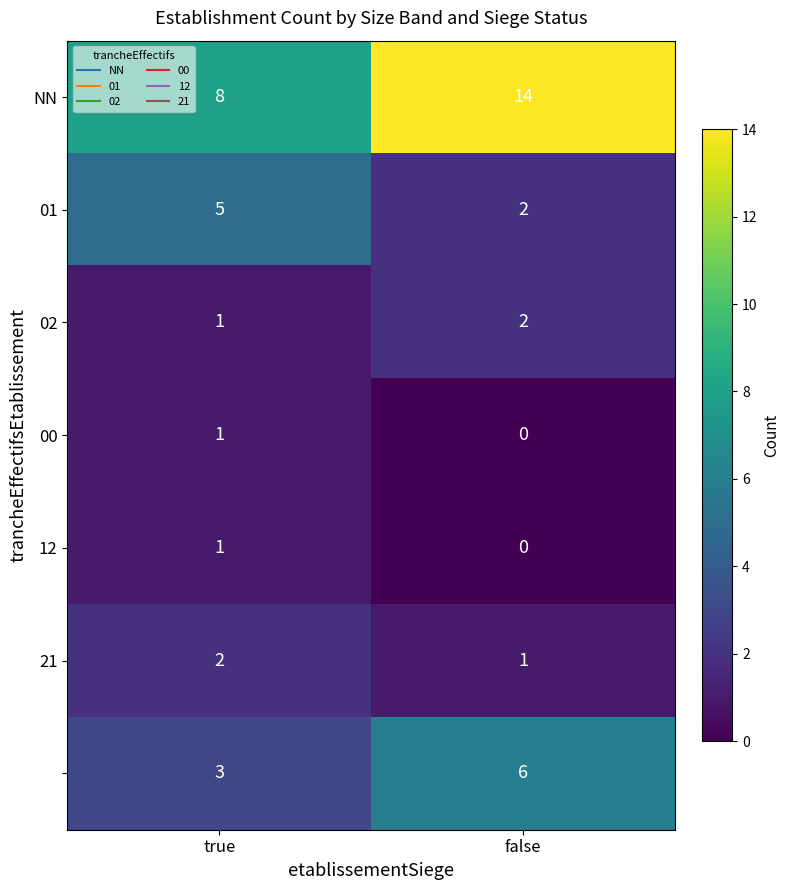

What is the total value across all series at false?

25